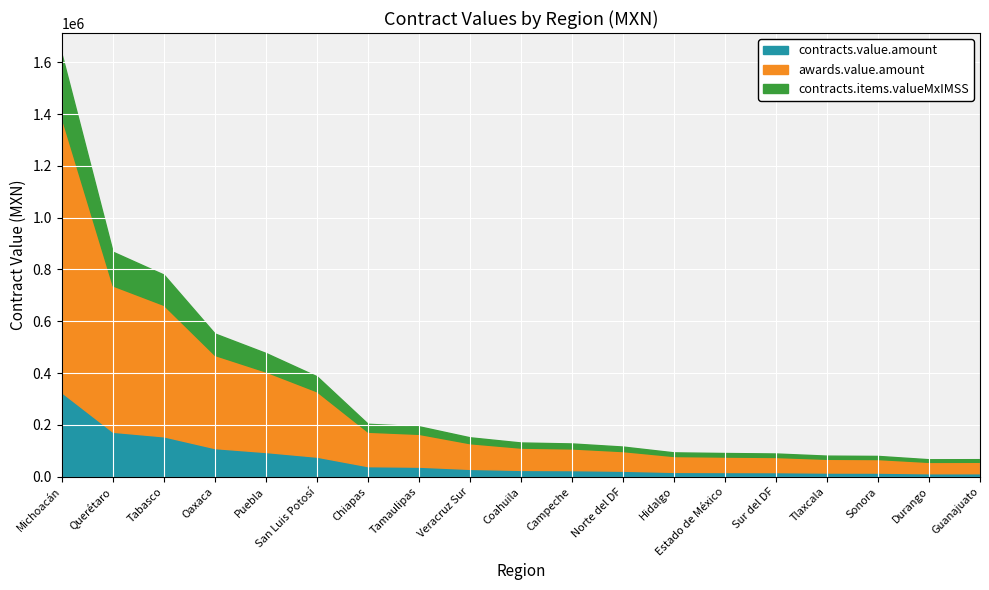

At which category is the sum across all series the highest?

Michoacán